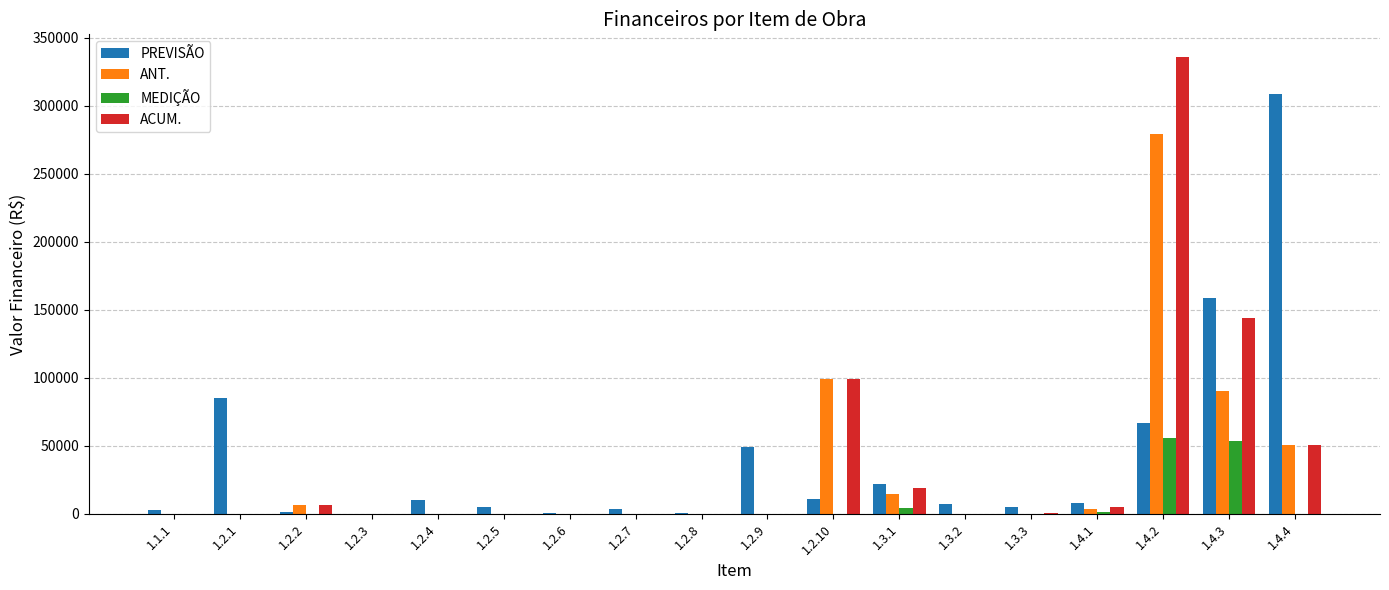

The value of ACUM. at 1.4.3 is 143947.5. True or false?

True